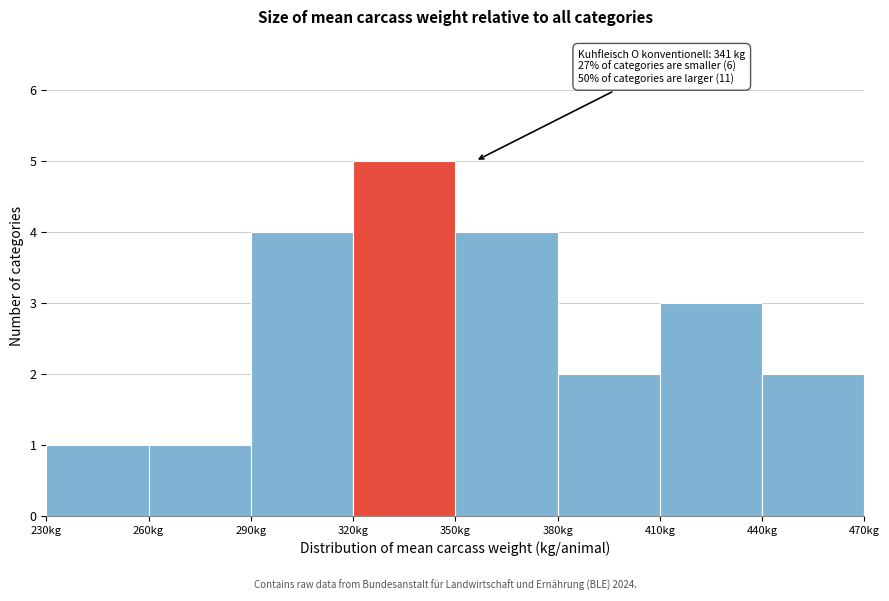

Over which range of the x-axis is the bar tallest?

320 to 350